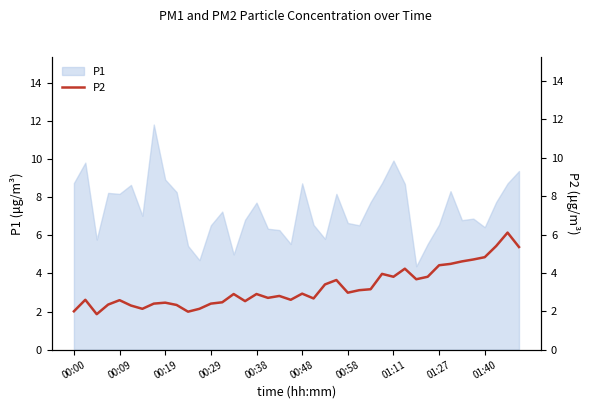

What is the minimum value for P1?

4.4